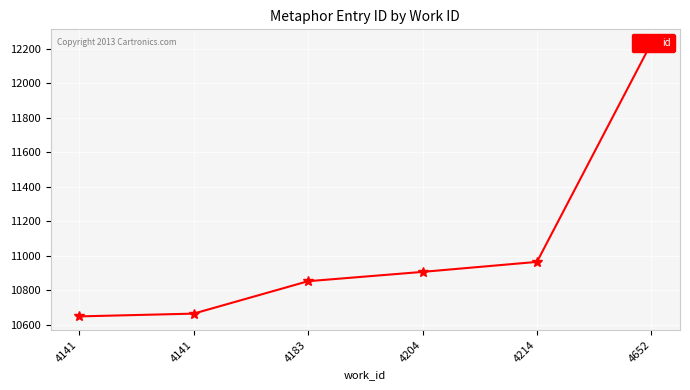

Count the number of categories in the chart.

6